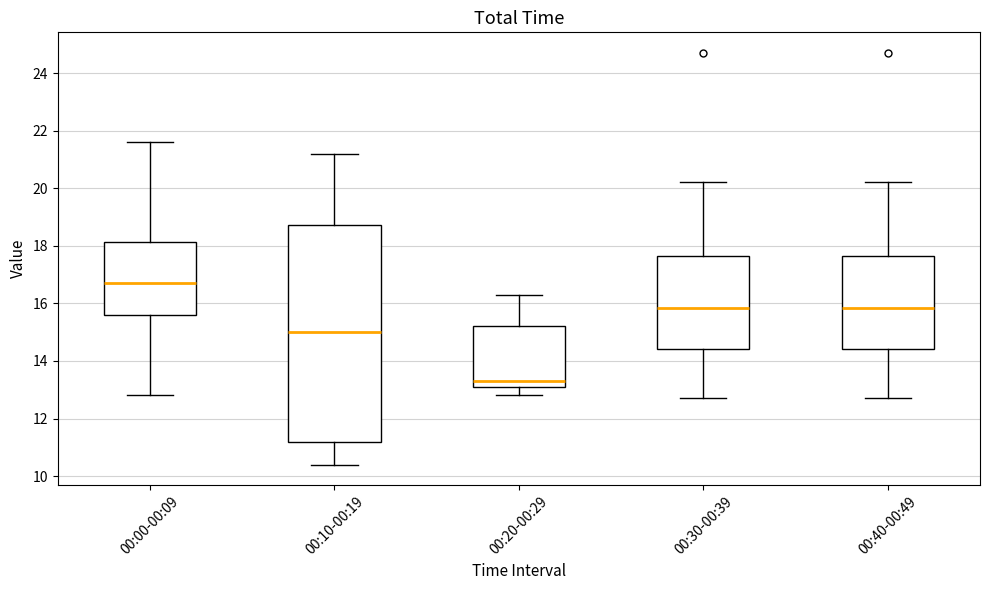

Which box's median line is the highest?

00:00-00:09